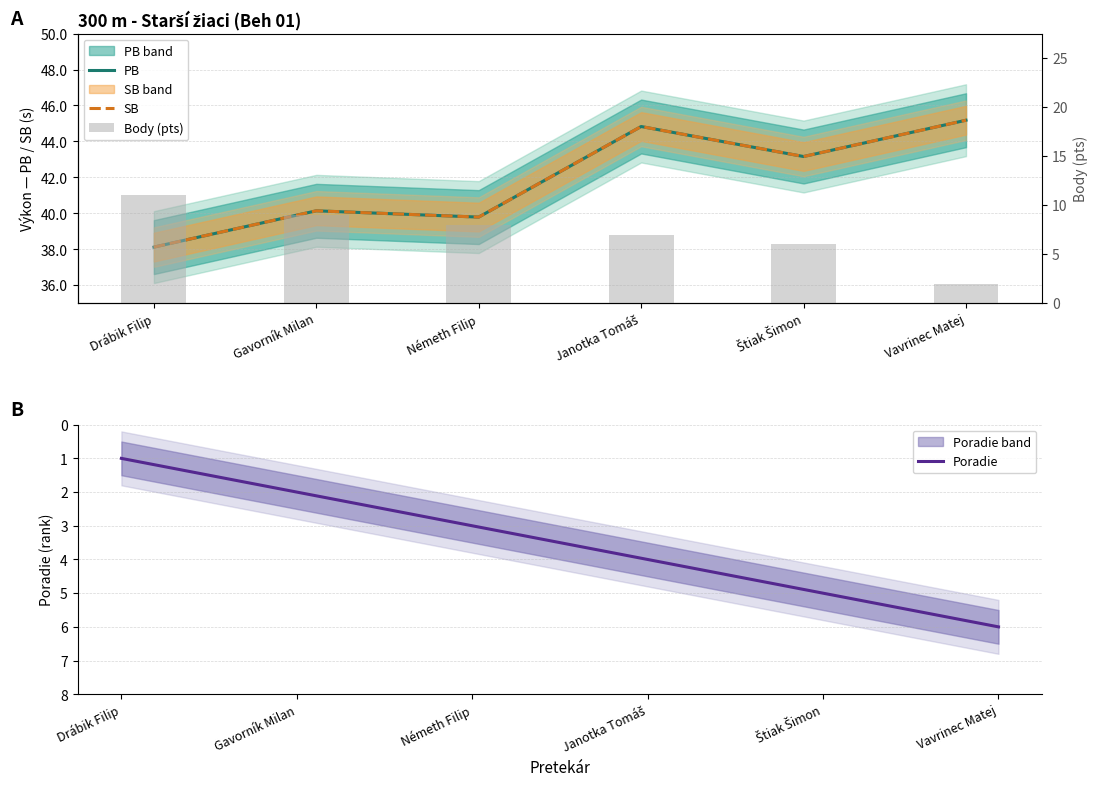

What position from the left is Gavorník Milan?

2